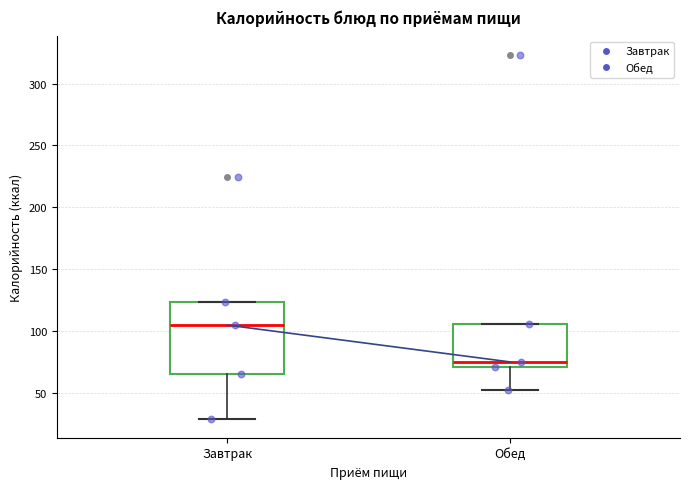

Which box's median line is the lowest?

Обед